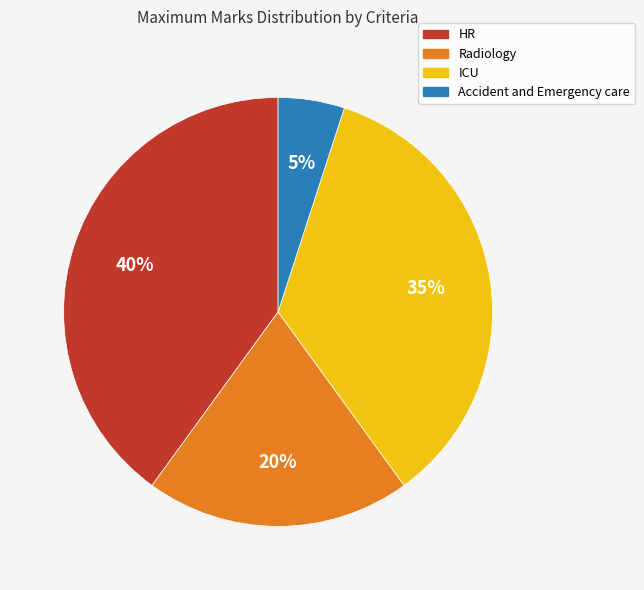

Does HR account for over 50% of the chart?

No